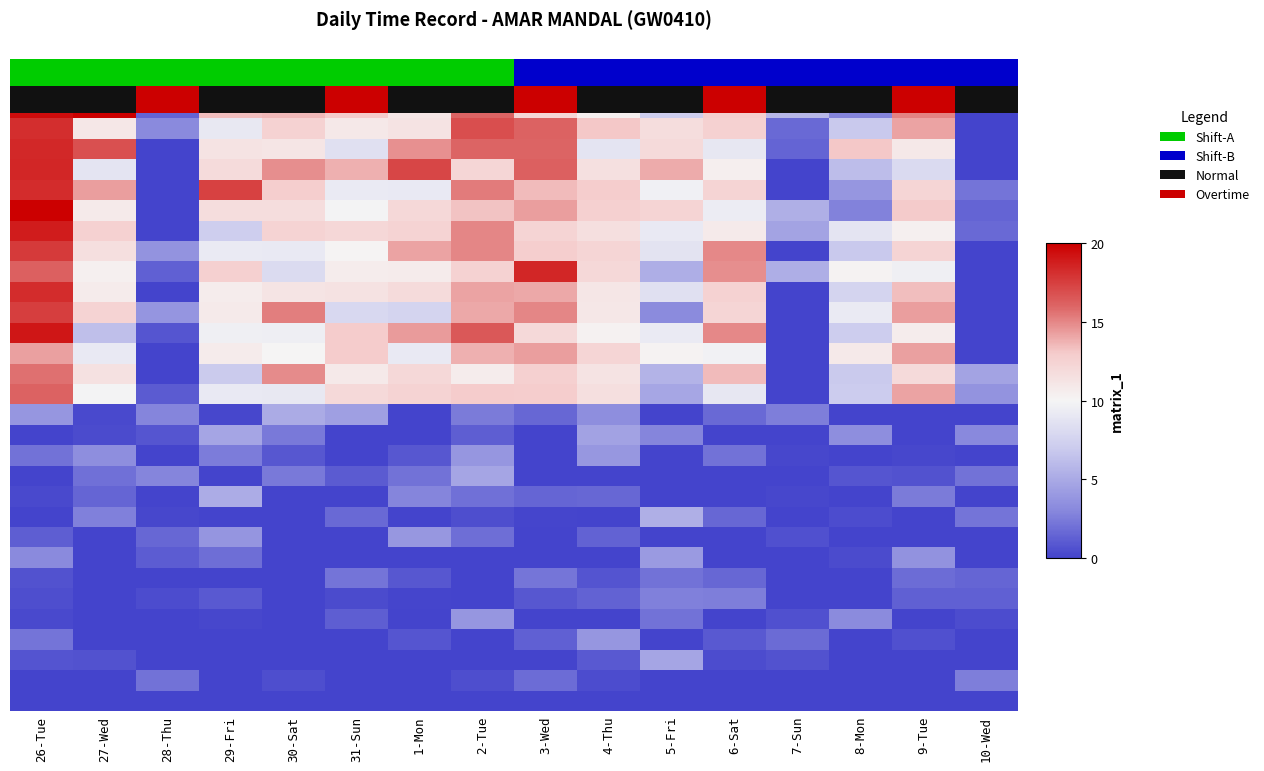

What is the difference between the highest and lowest values at 10-Wed?

4.6